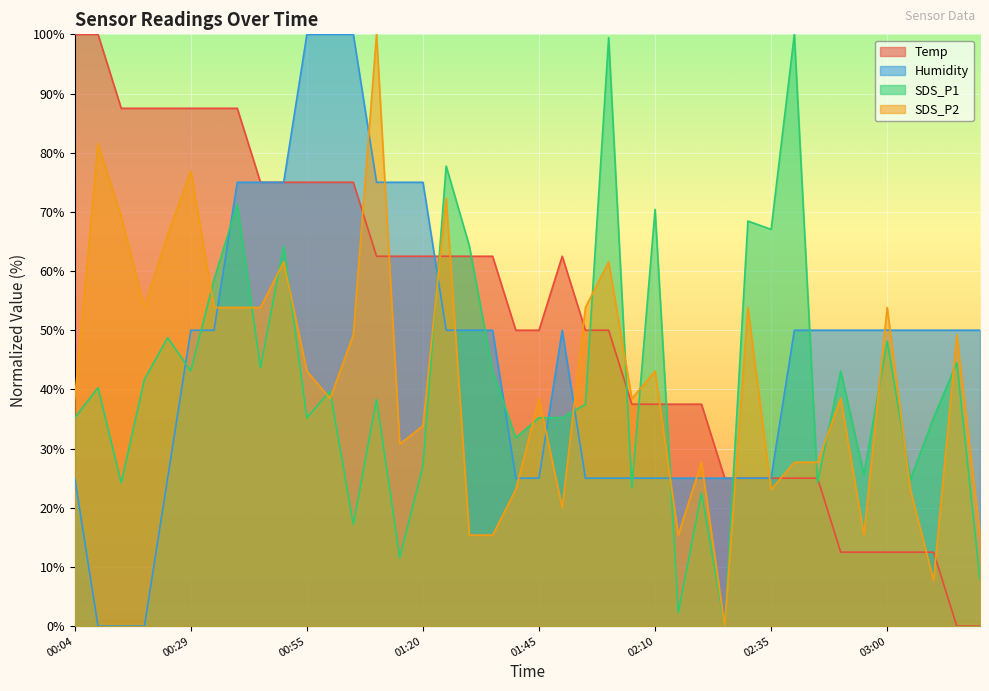

What is the difference between the second highest and minimum values in the SDS_P2 series?

81.5